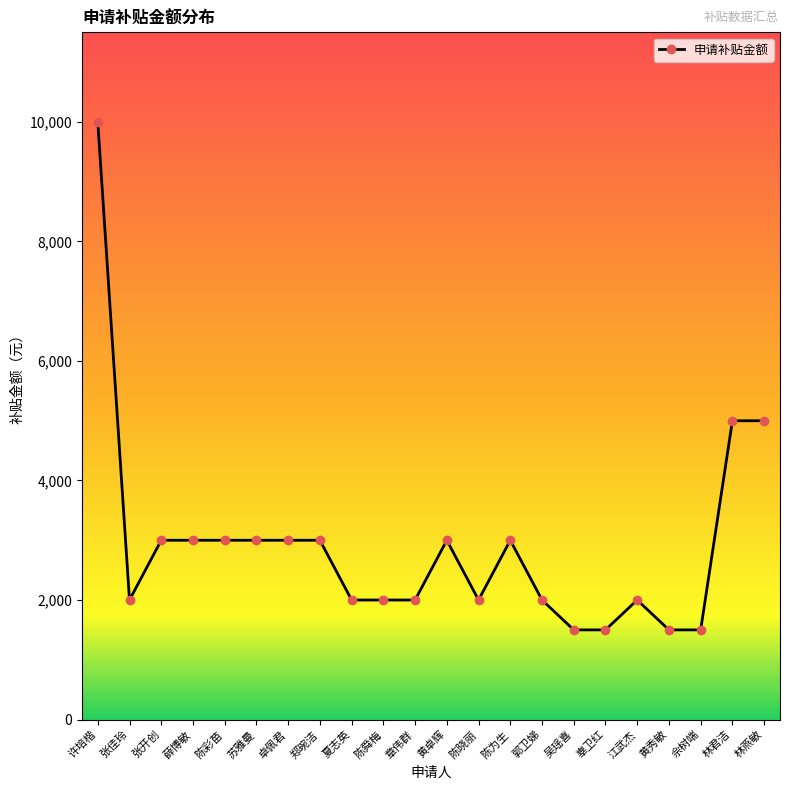

Which category has the highest value across all series?

许培楷